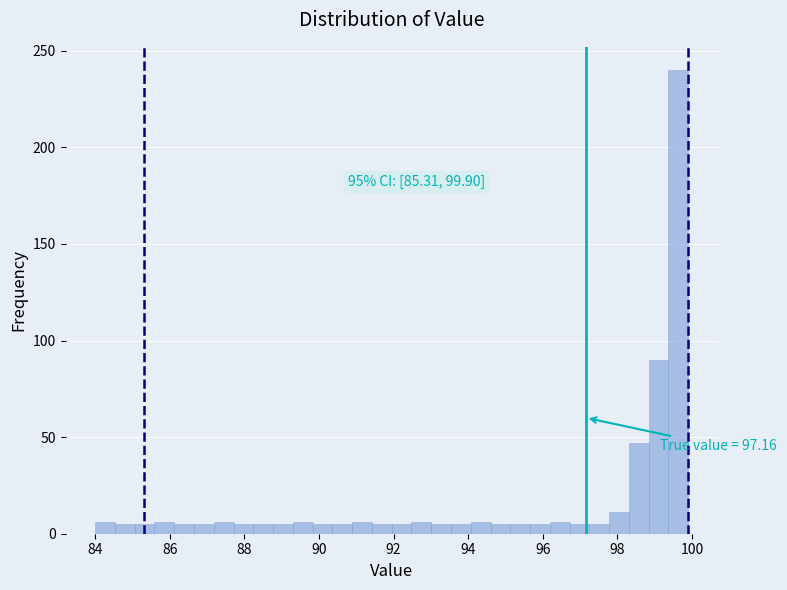

Around what value on the x-axis is the tallest bar? Give the approximate position of its centre, as read against the axis.

99.6